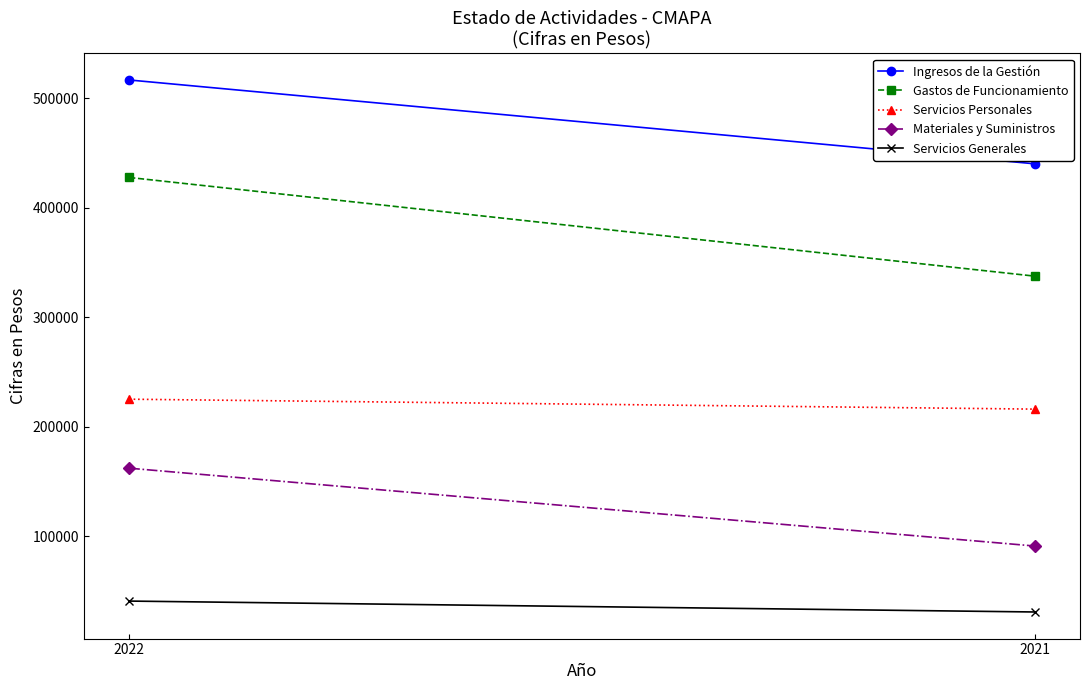

Which series has the largest range (max minus min)?

Gastos de Funcionamiento